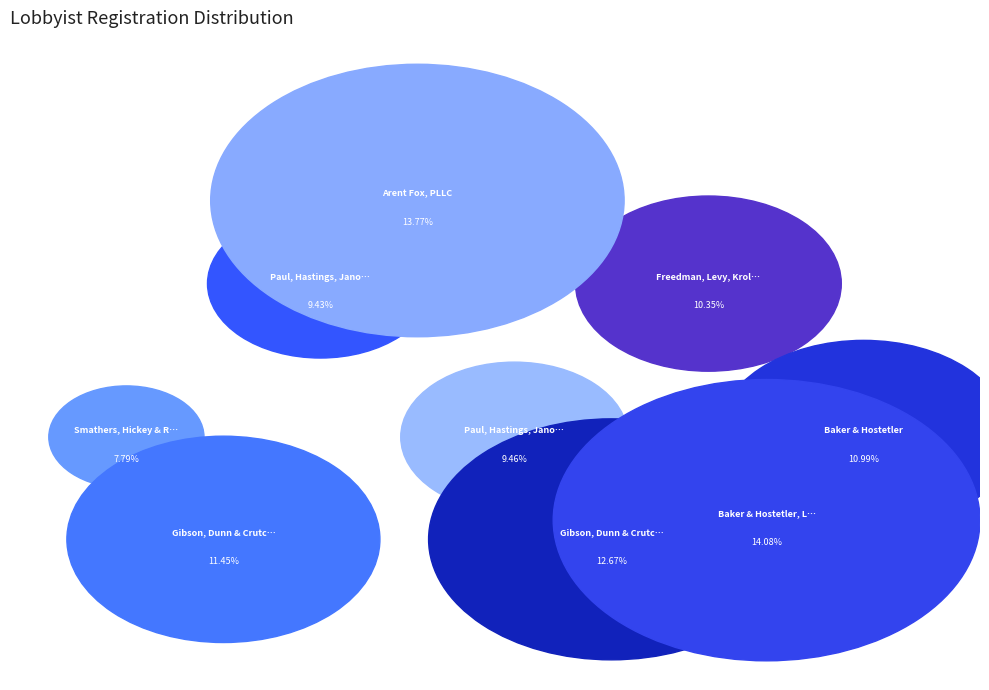

How many segments does this pie chart have?

9